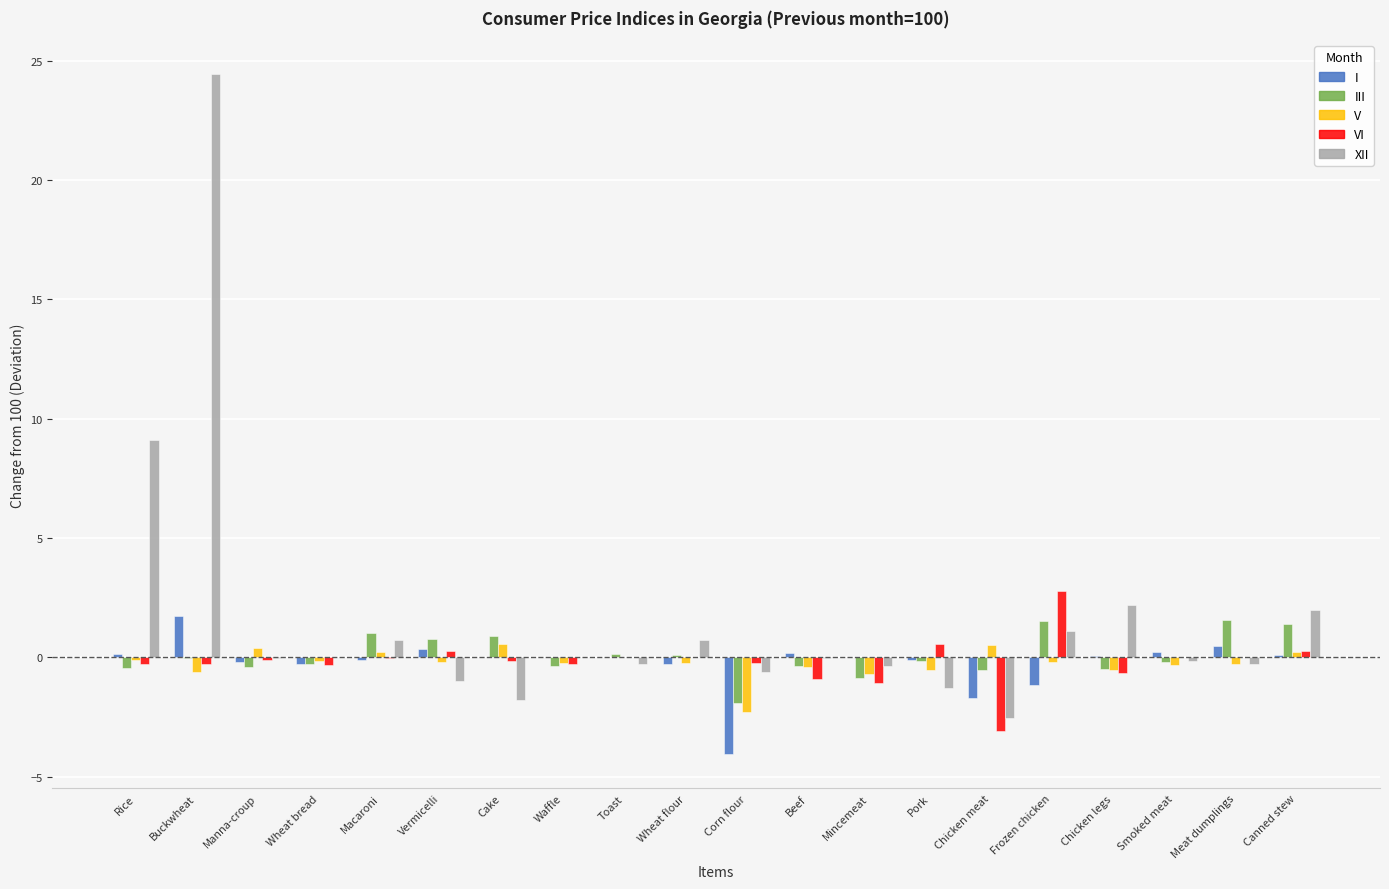

What value does the III series have at Cake?

0.9